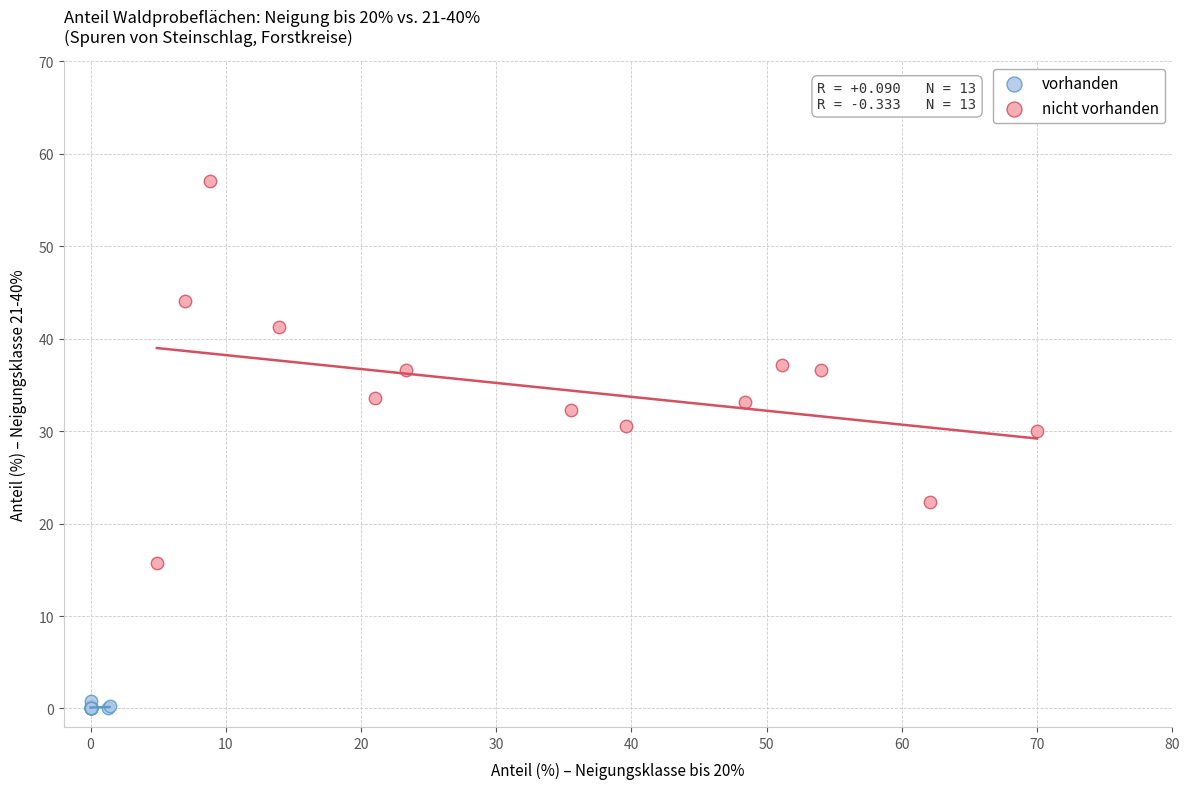

Which series reaches the minimum Y coordinate?

vorhanden